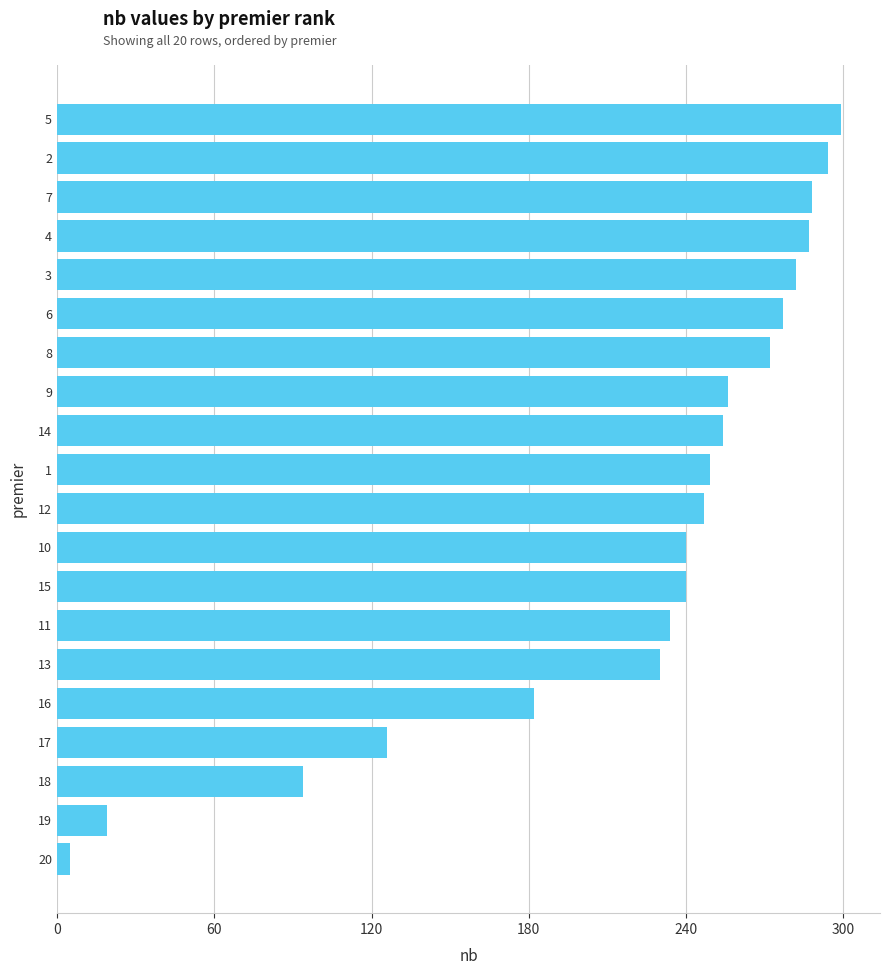

Does the chart contain stacked bars?

No